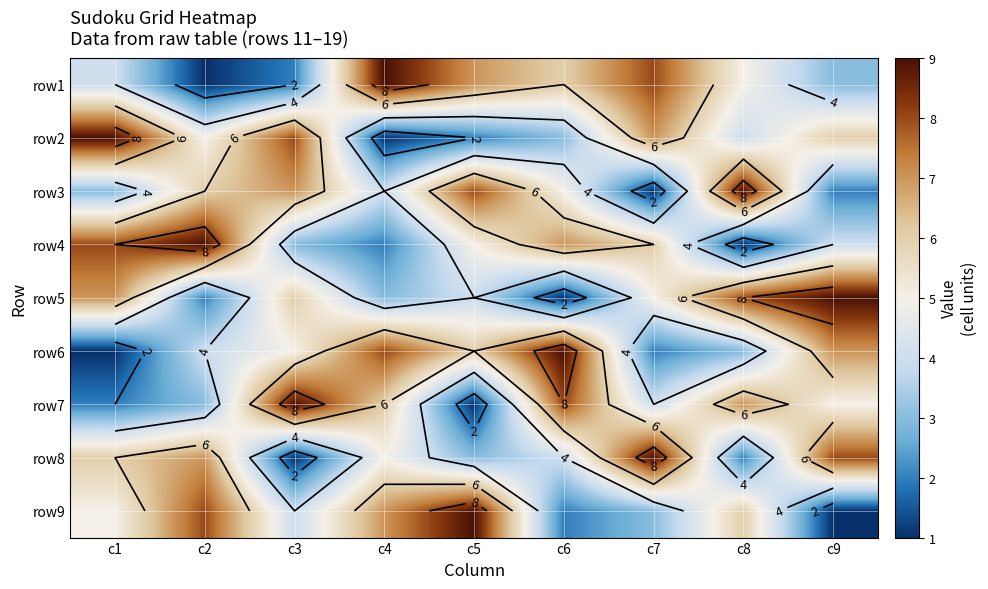

What is the average value of the row1 series?

5